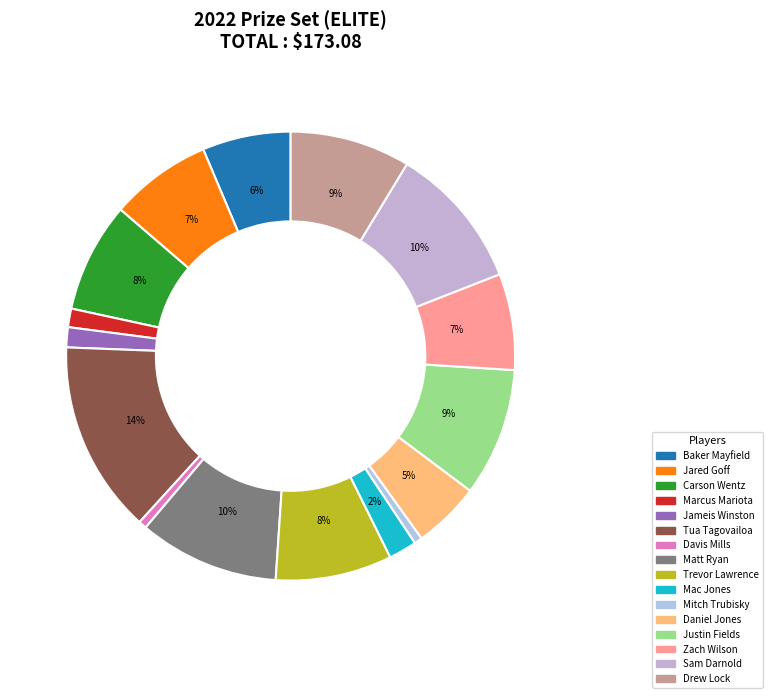

Between Daniel Jones and Zach Wilson, which is larger?

Zach Wilson